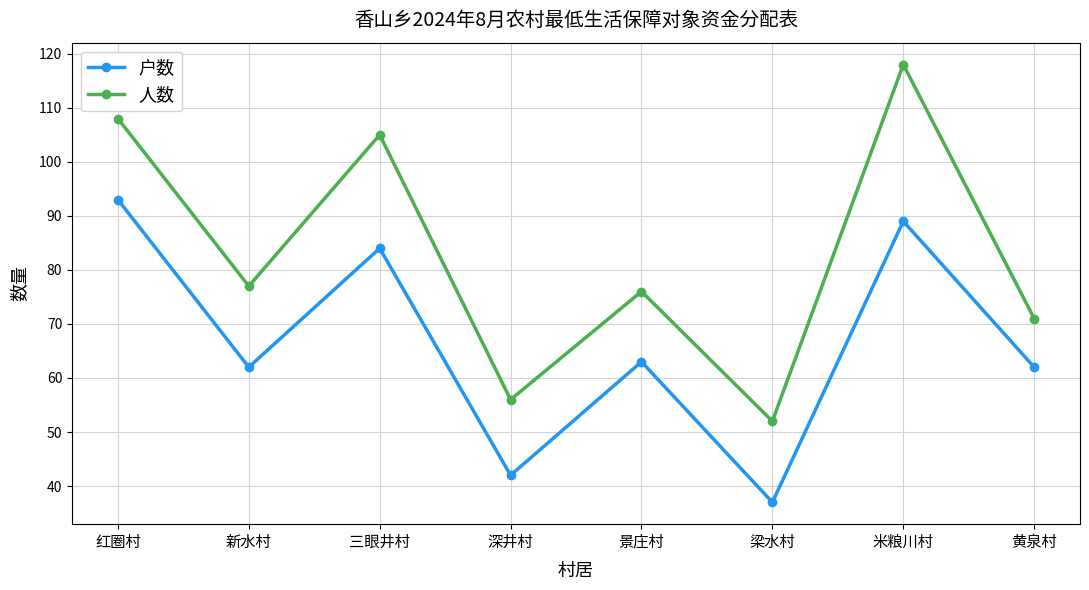

Between 新水村 and 三眼井村, which series saw the biggest shift?

人数